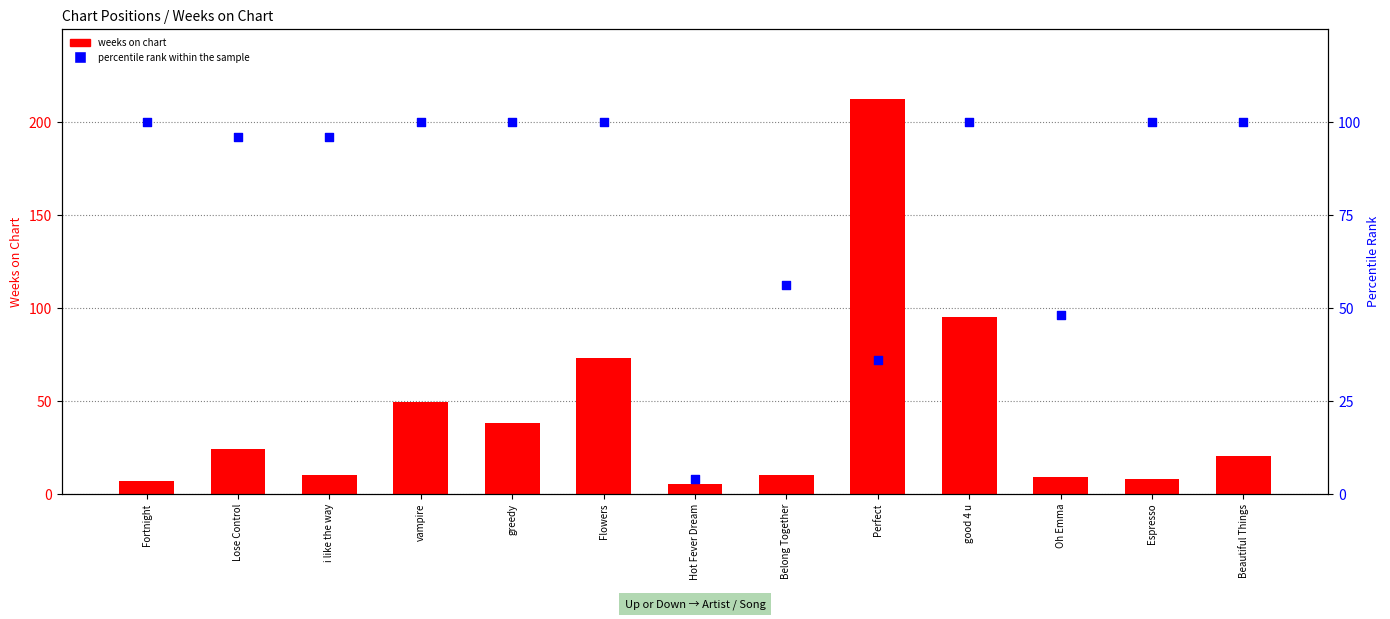

At how many categories does at least one series exceed 114?

1